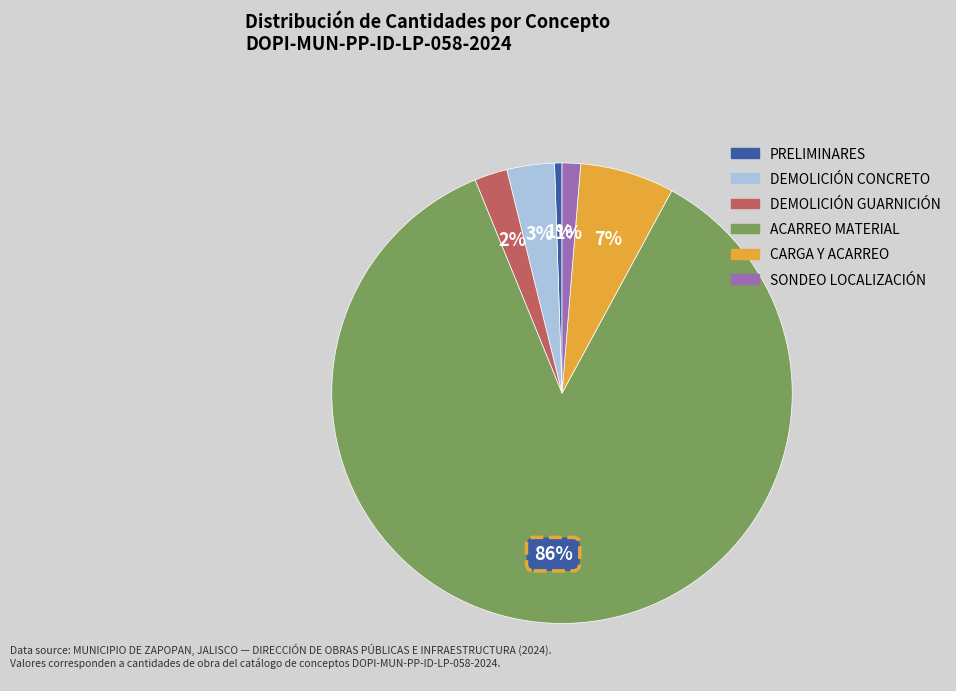

Count the number of slices in the pie.

6